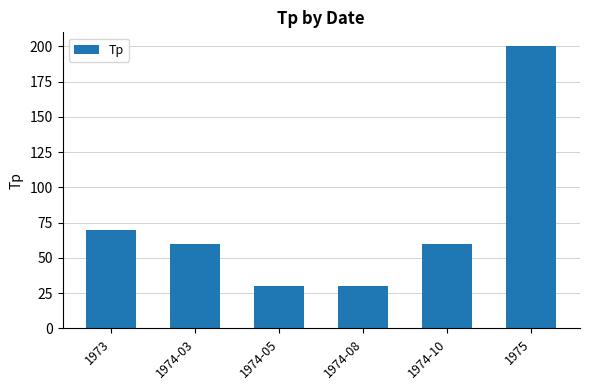

Reading left to right, list all the values displayed in this chart.

1973=70	1974-03=60	1974-05=30	1974-08=30	1974-10=60	1975=200